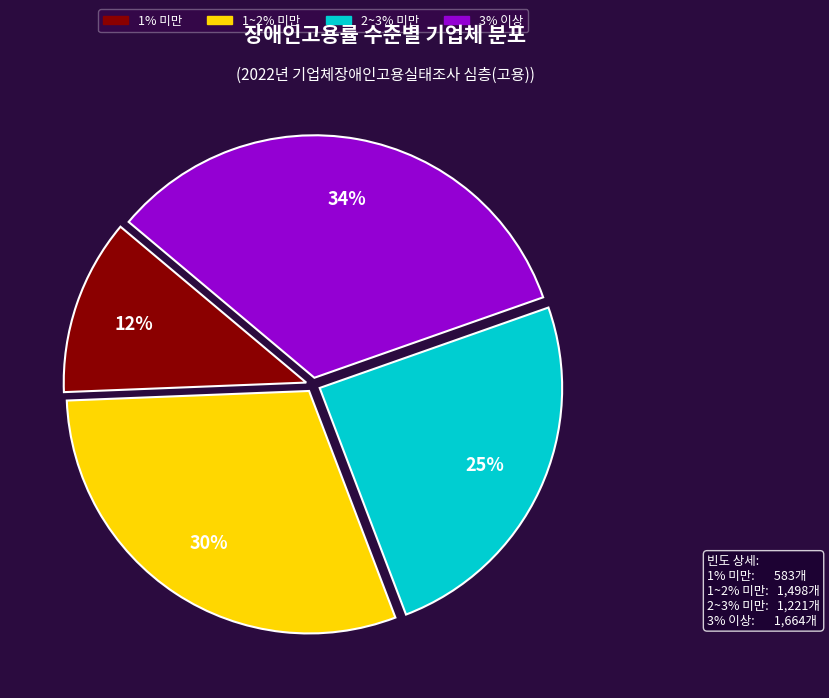

What is the largest slice in the pie chart?

3% 이상